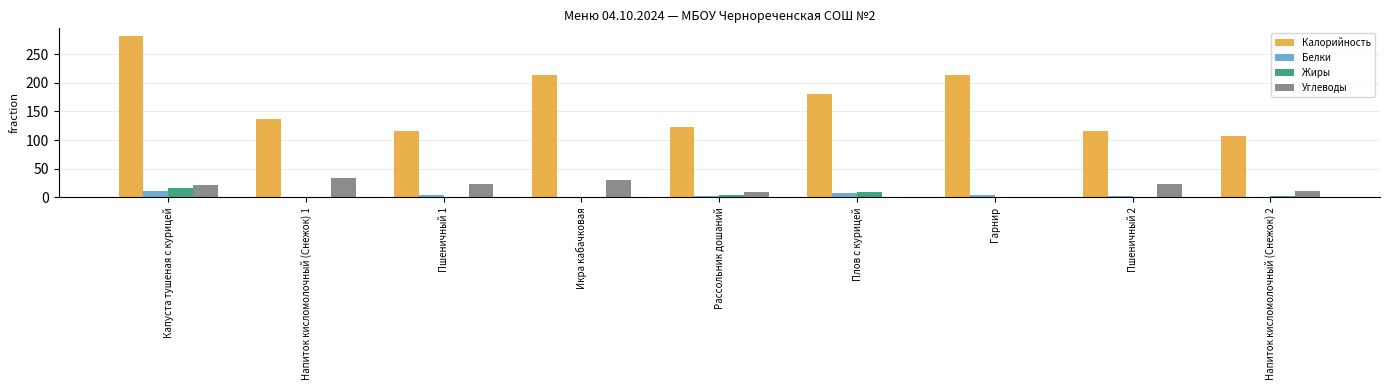

What is the sum of all Белки values?

33.8